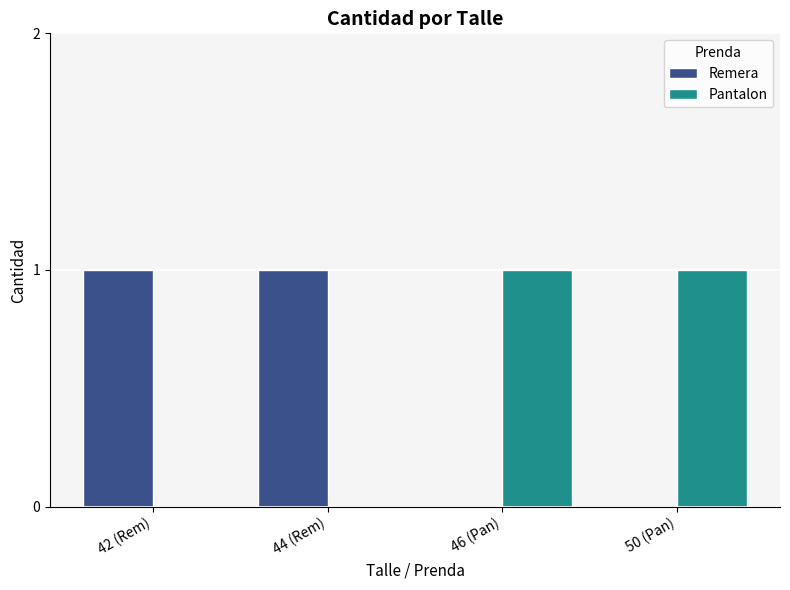

How many distinct data groups are displayed?

2